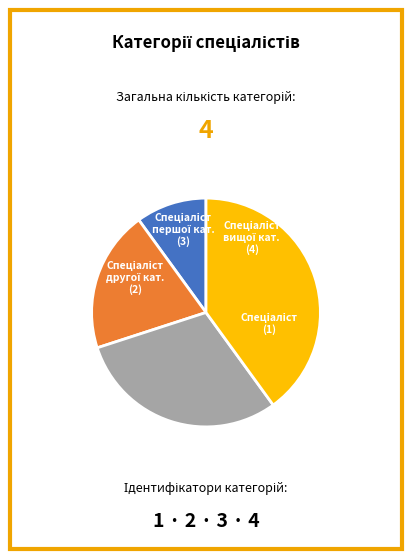

Is there any slice that represents more than half of the pie?

No